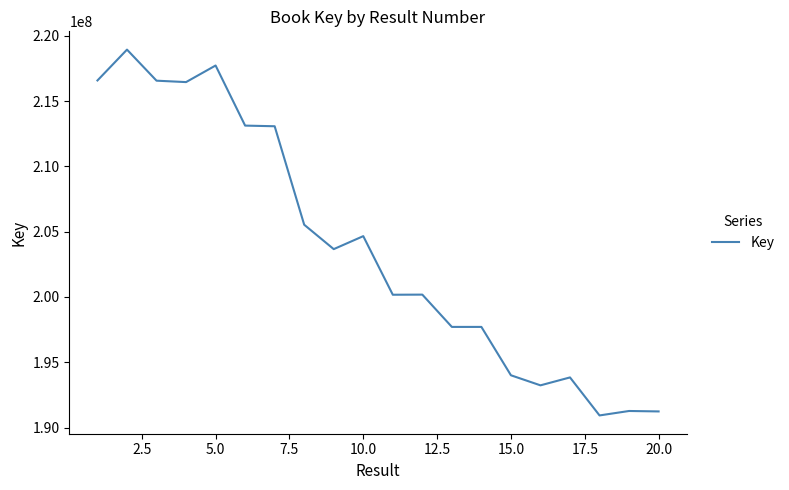

How many lines are shown in the chart?

1